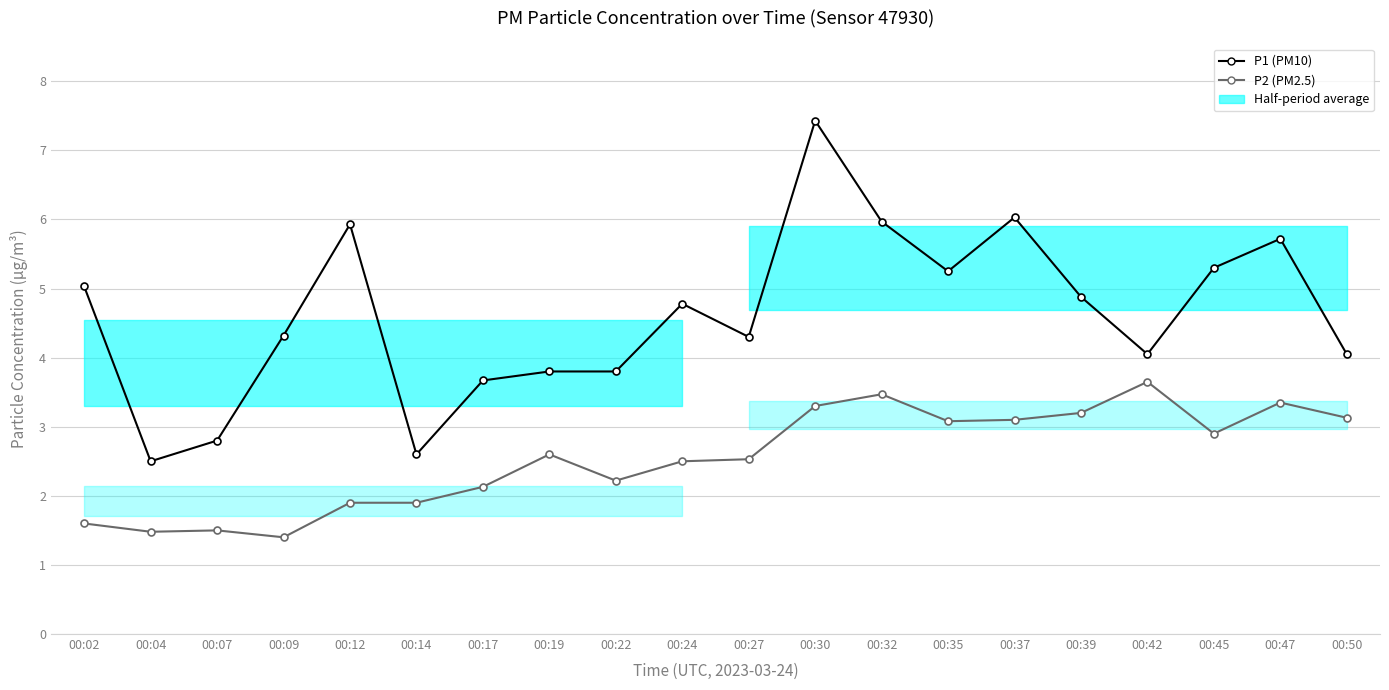

In P2 (PM2.5), how many points are lower than both neighbors (excluding endpoints)?

5